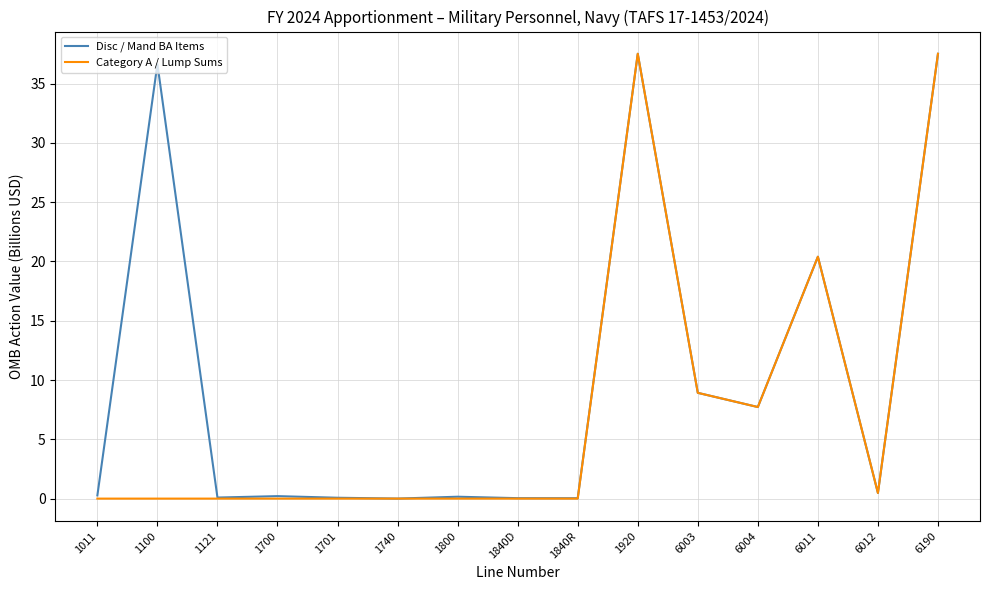

The Category A / Lump Sums series shows -20.6 at 1700. True or false?

False